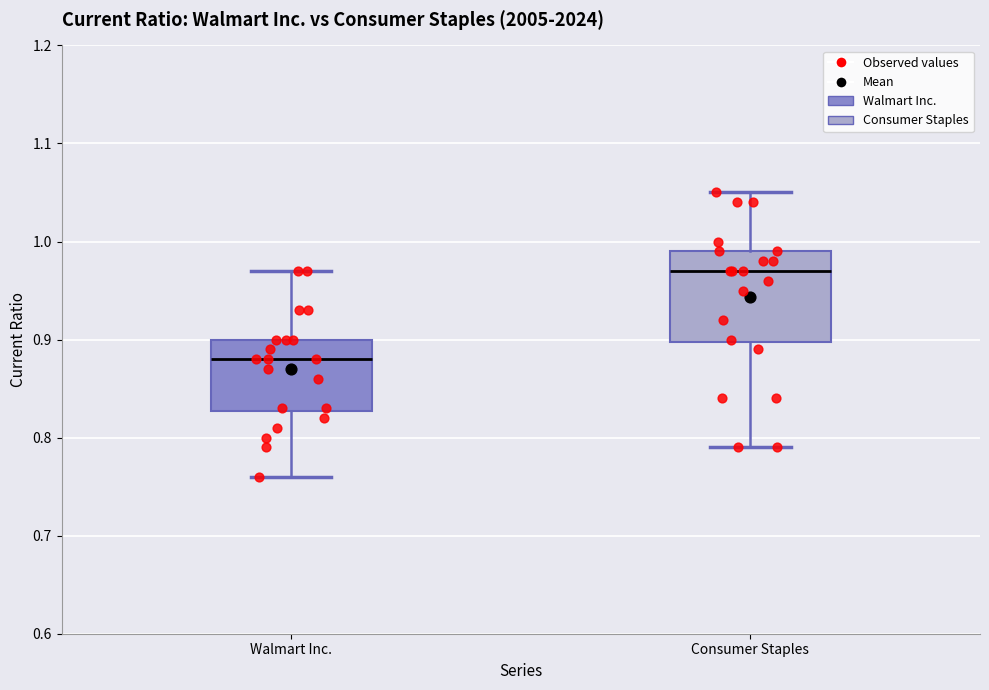

Reading left to right, transcribe this box plot: for each box, give where its median line is, the range the box spans, and where its two whiskers end, as read against the y-axis. The values are not printed on the chart, so give them approximately, as read against the axis.

Walmart Inc.: median 0.88, box 0.83 to 0.90, whiskers 0.76 to 0.97
Consumer Staples: median 0.97, box 0.90 to 0.99, whiskers 0.79 to 1.05